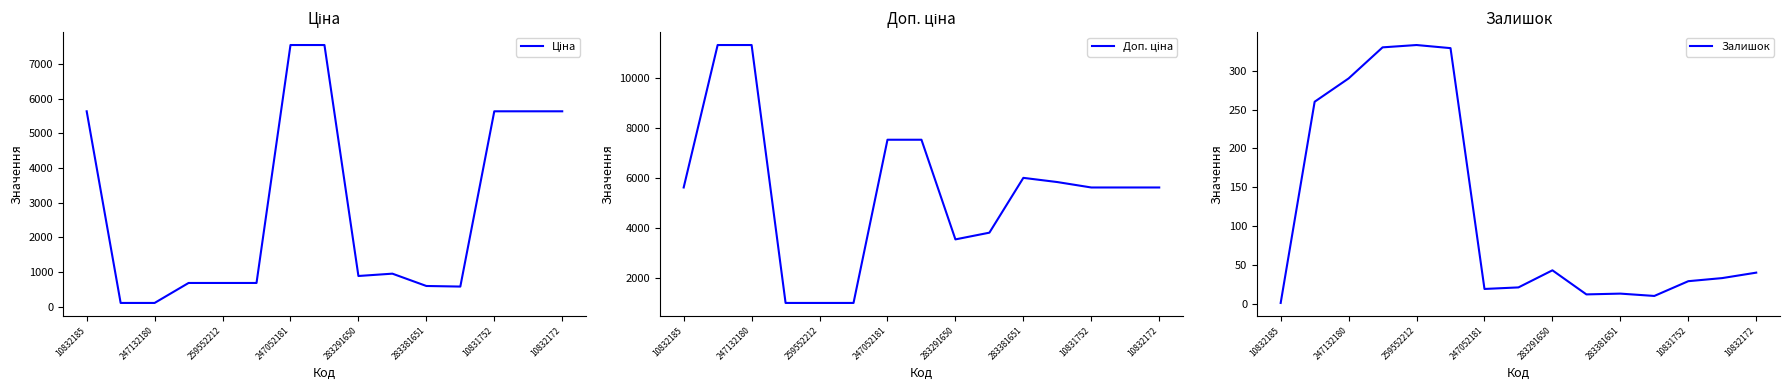

What is the minimum value for Ціна?

113.3